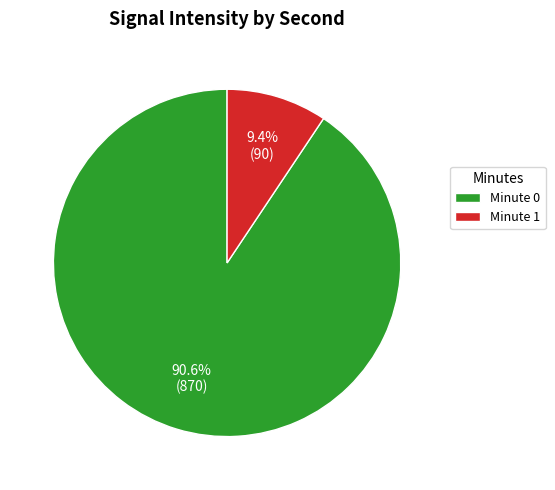

Between Minute 0 and Minute 1, which is larger?

Minute 0